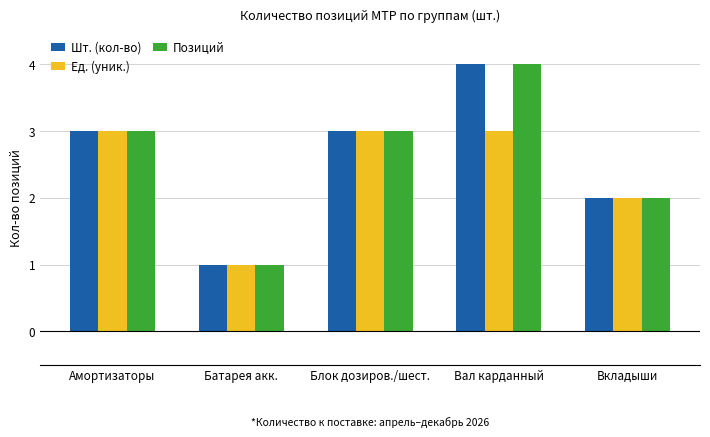

What is the approximate value of Ед. (уник.) at Вал карданный?

3